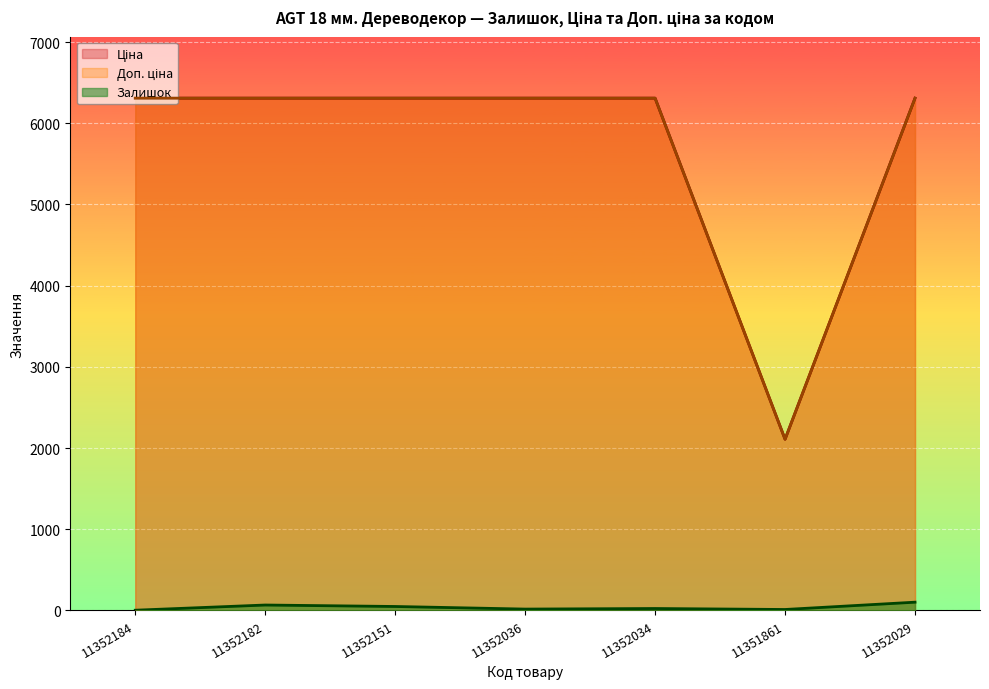

True or false: Ціна has a value of 6308.8 at 11352151.

True